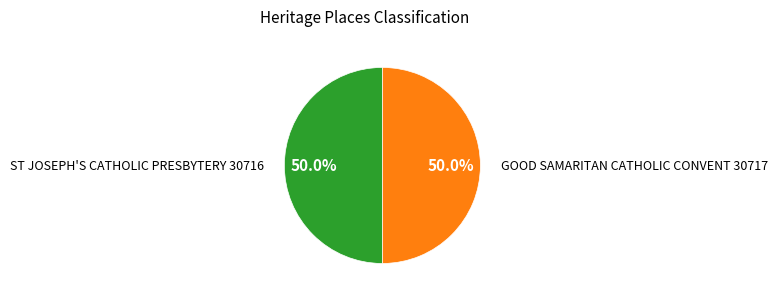

What percentage is NOT represented by GOOD SAMARITAN CATHOLIC CONVENT?

50.0%